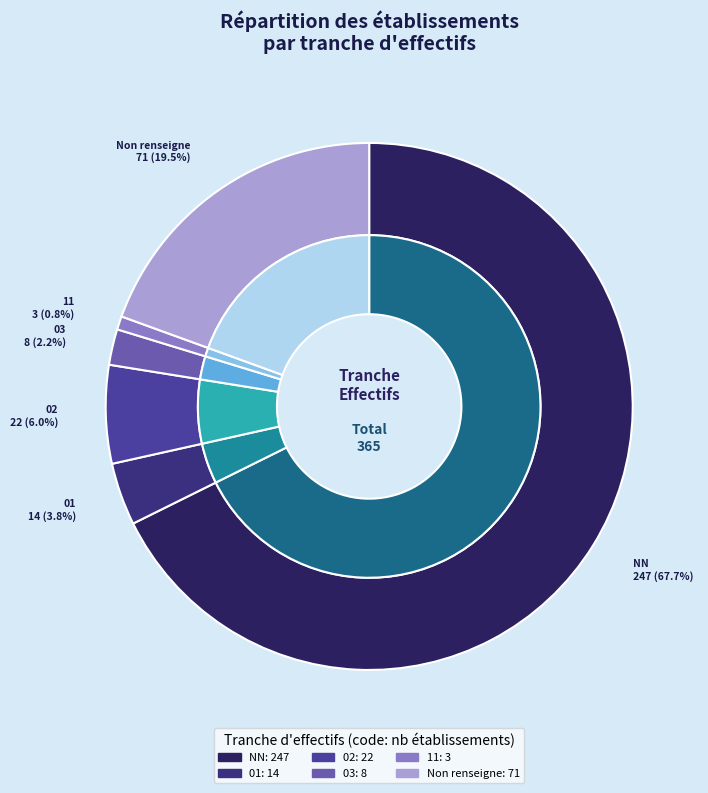

To the nearest percent, what percentage of the pie is 01?

4%